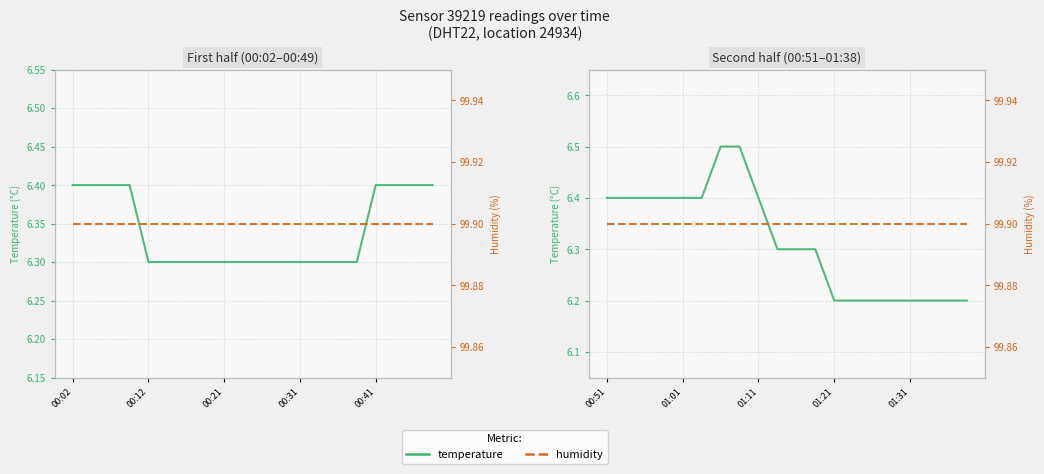

True or false: humidity and temperature cross at least once.

False